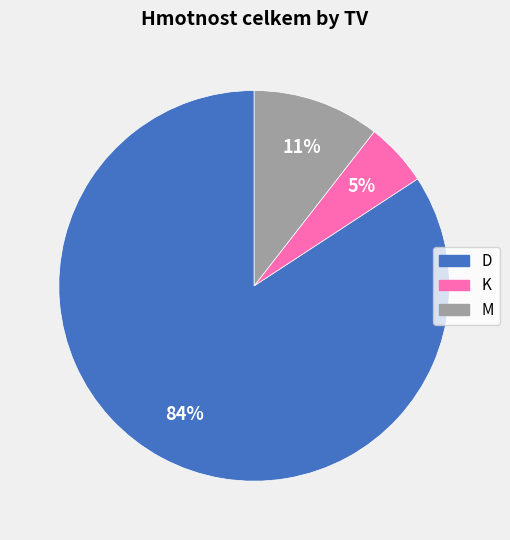

Is there a majority slice in this chart?

Yes